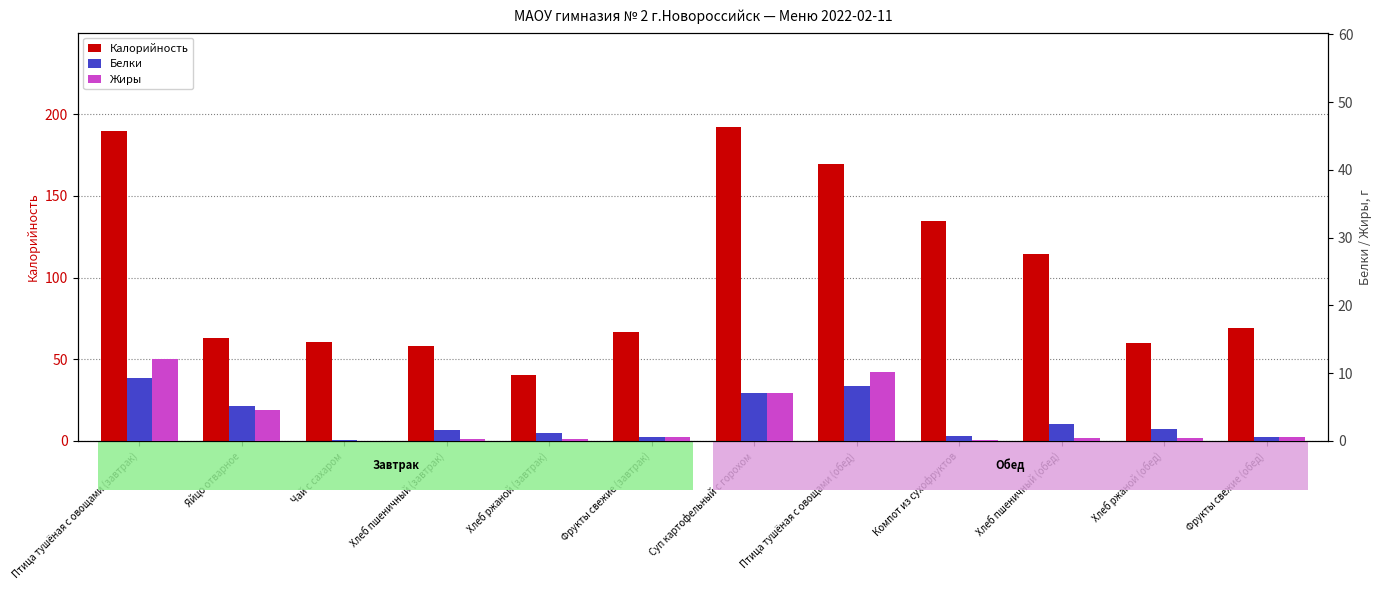

Is it true that Калорийность equals 40.2 at Хлеб ржаной (завтрак)?

True